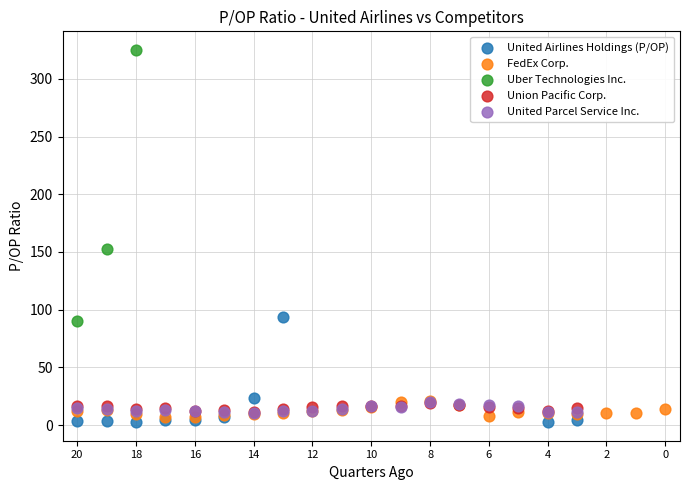

What are all the series names shown in the legend?

United Airlines Holdings (P/OP), FedEx Corp., Uber Technologies Inc., Union Pacific Corp., United Parcel Service Inc.